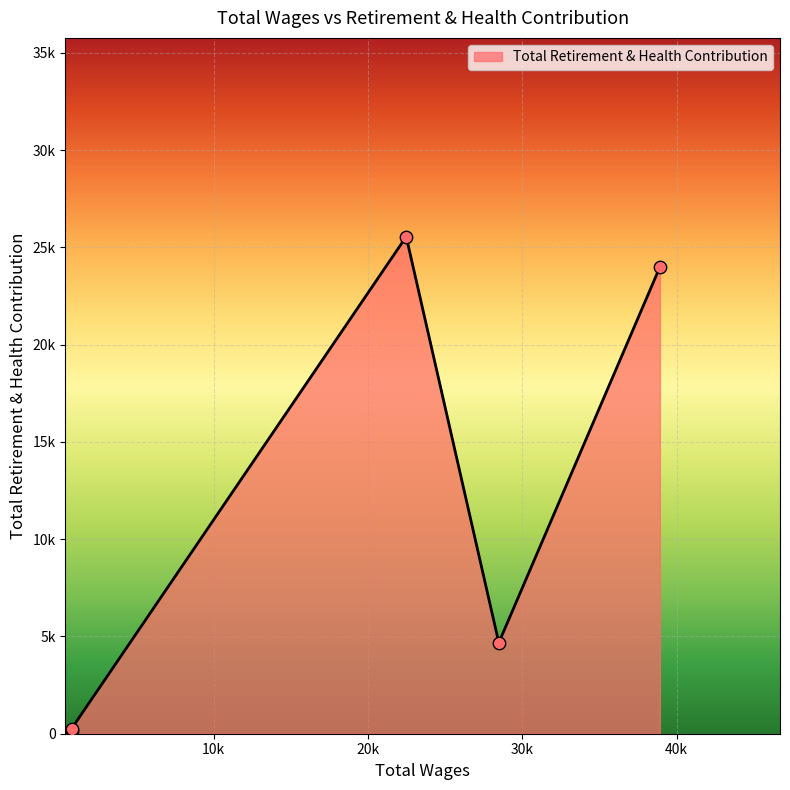

What is the change in value from 38920.0 to 804.0?

-23824